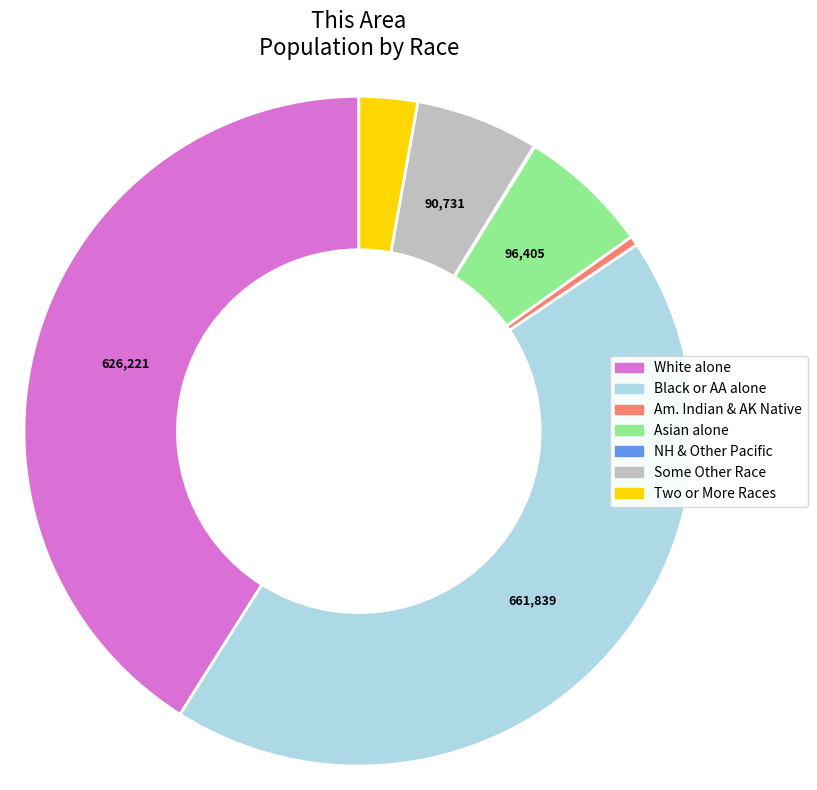

Is there a majority slice in this chart?

No